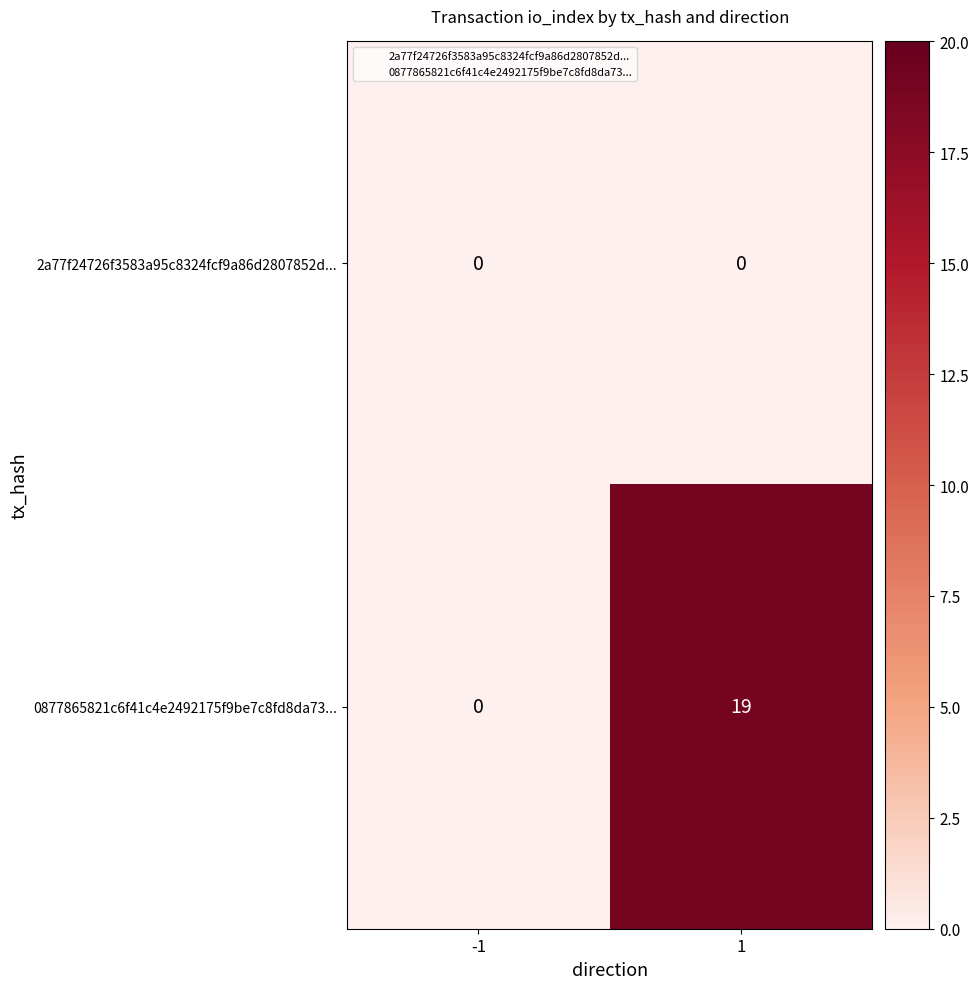

What is the maximum value for 0877865821c6f41c4e2492175f9be7c8fd8da73...?

19